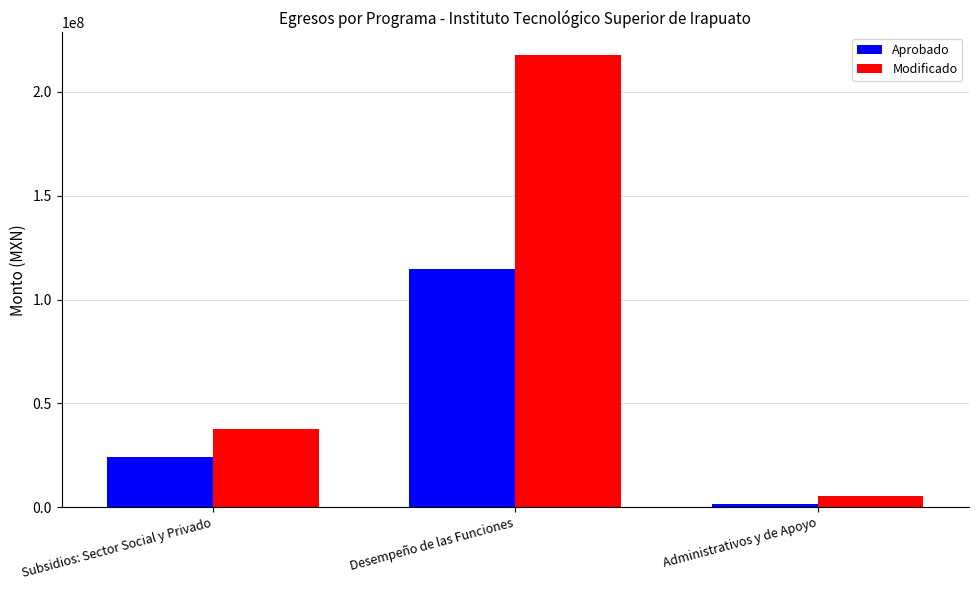

Which series changed the most between Desempeño de las Funciones and Administrativos y de Apoyo?

Modificado